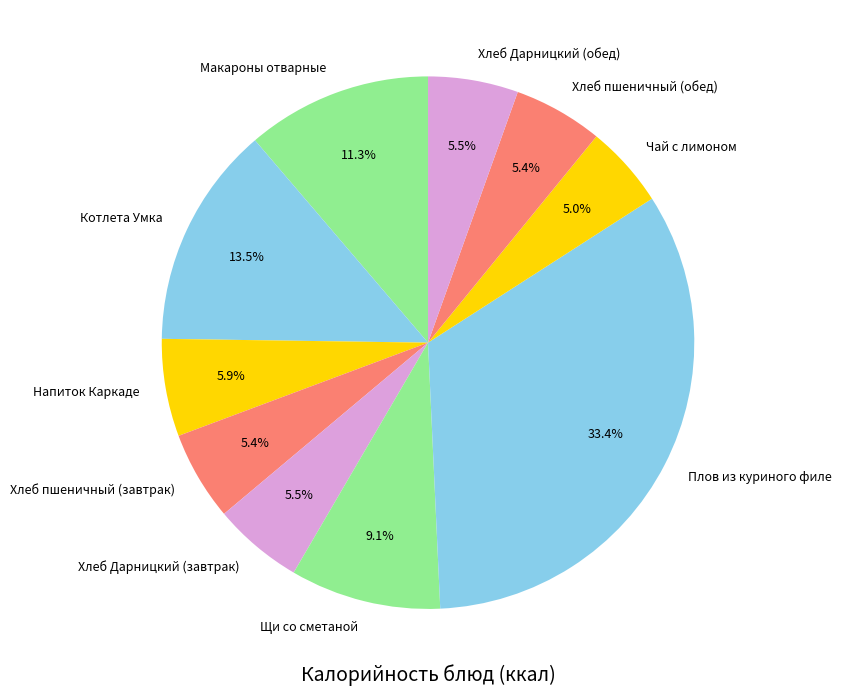

Which category has the biggest portion of the pie?

Плов из куриного филе